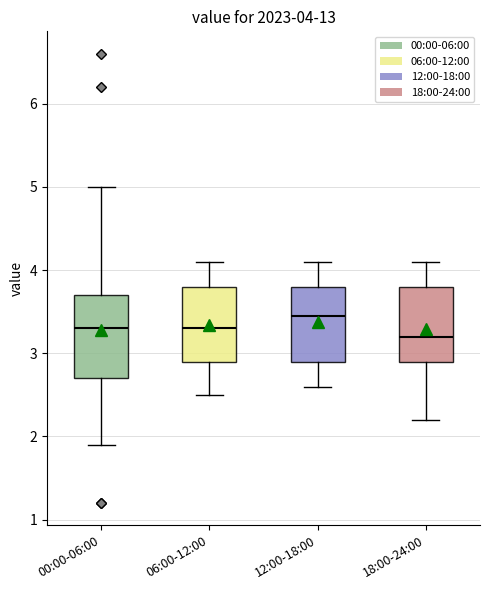

Which box is the tallest, from its lower edge to its upper edge?

00:00-06:00